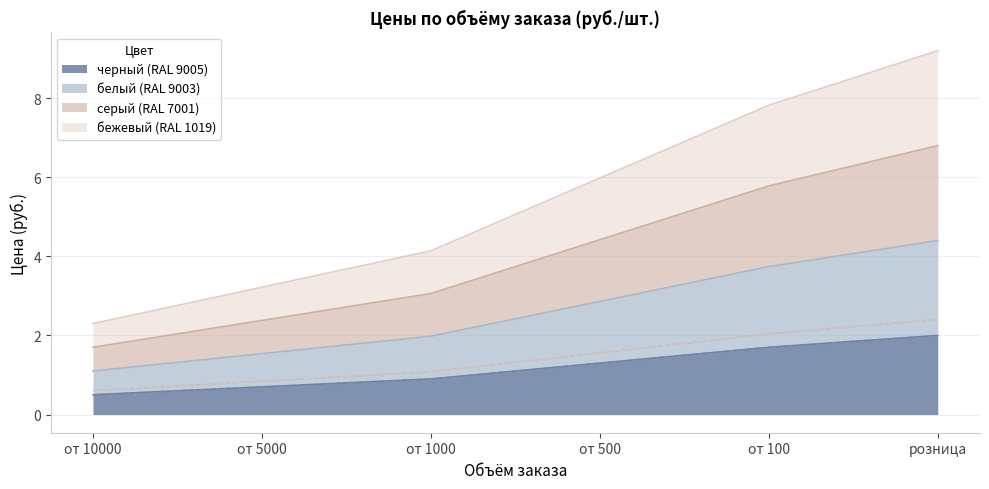

What is the greatest value displayed?

9.2